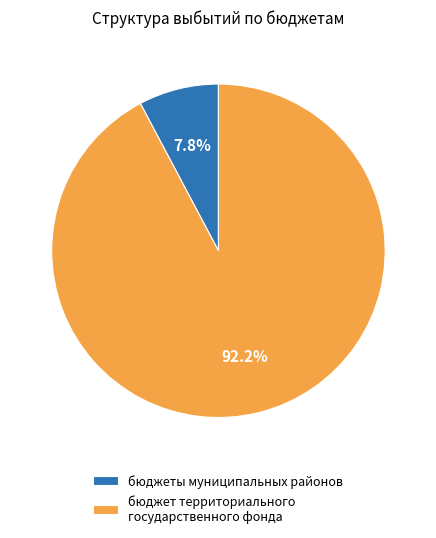

The бюджет территориального государственного фонда slice represents 99% of the pie. True or false?

False